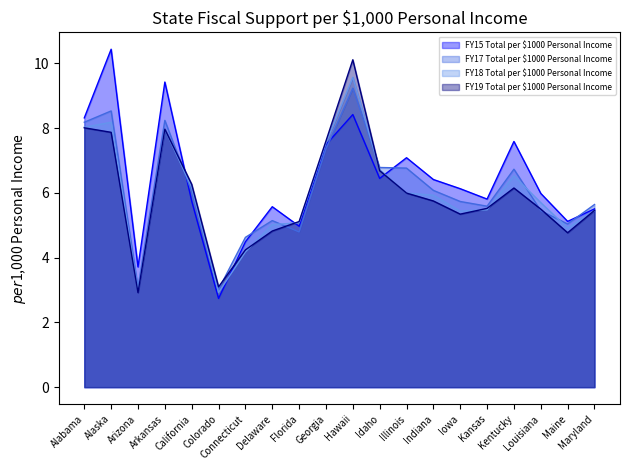

At Maine, list the series in order from smallest to largest.

FY19 Total per $1000 Personal Income, FY18 Total per $1000 Personal Income, FY17 Total per $1000 Personal Income, FY15 Total per $1000 Personal Income